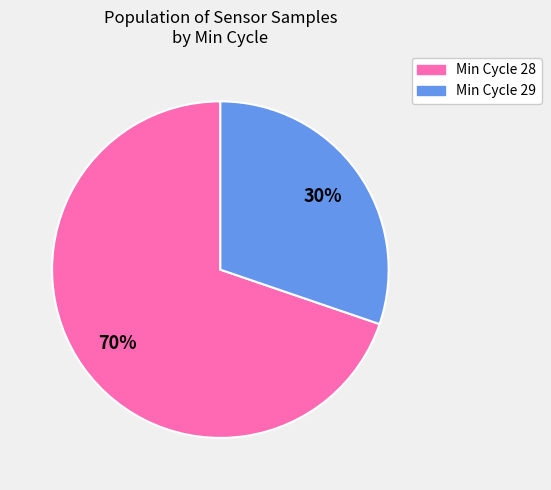

To the nearest percent, what is the difference between the largest and smallest slice percentages?

40%